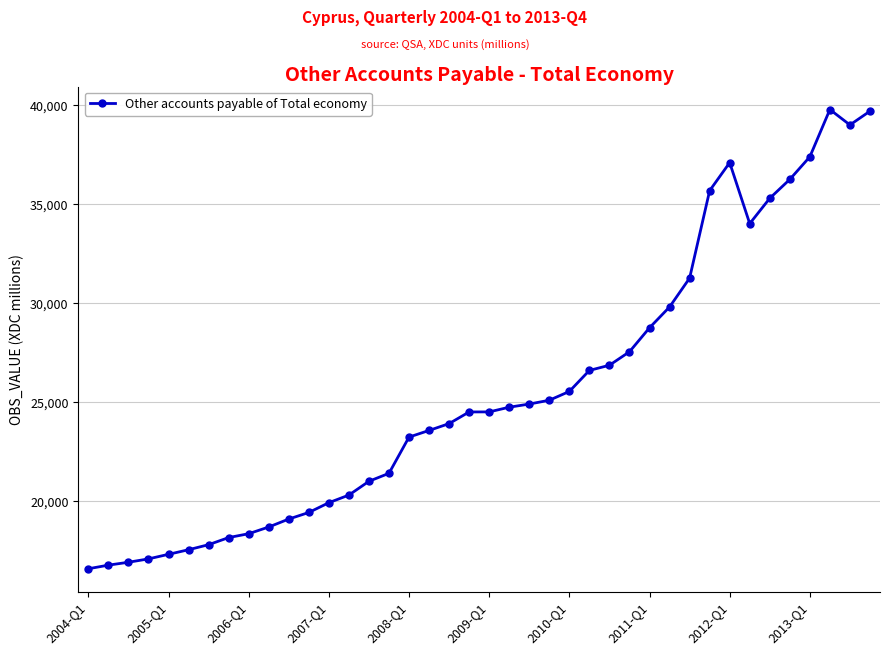

What is the smallest value displayed?

16602.8